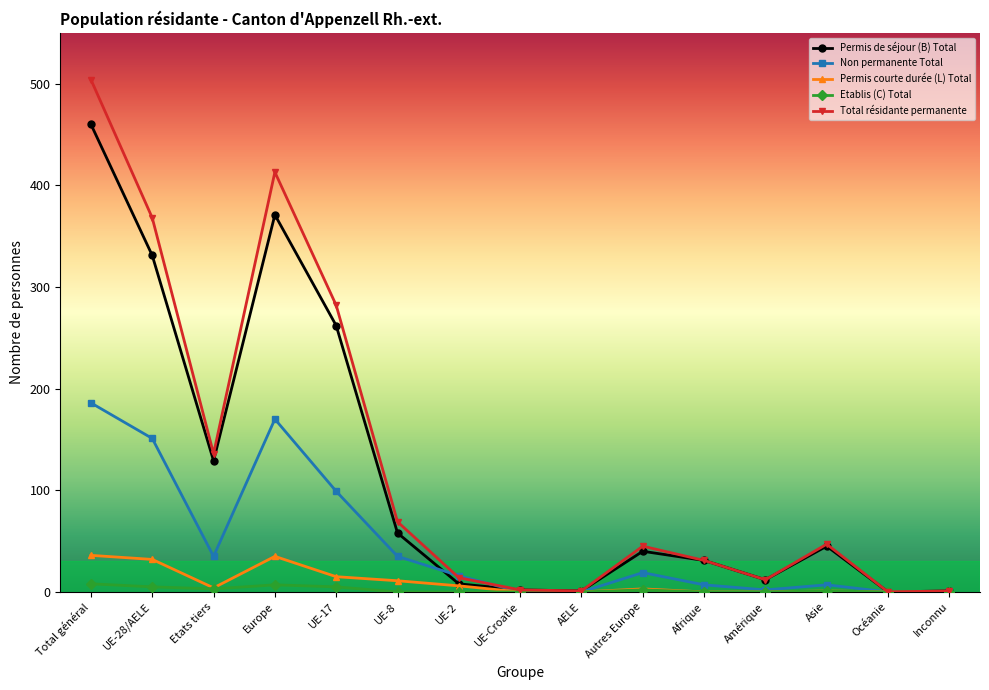

What is the value of the Total résidante permanente point at the 8th from the left?

2